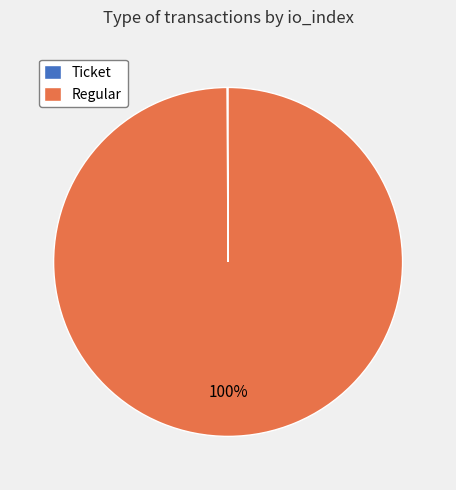

Is it true that Regular is 100% of the pie?

True